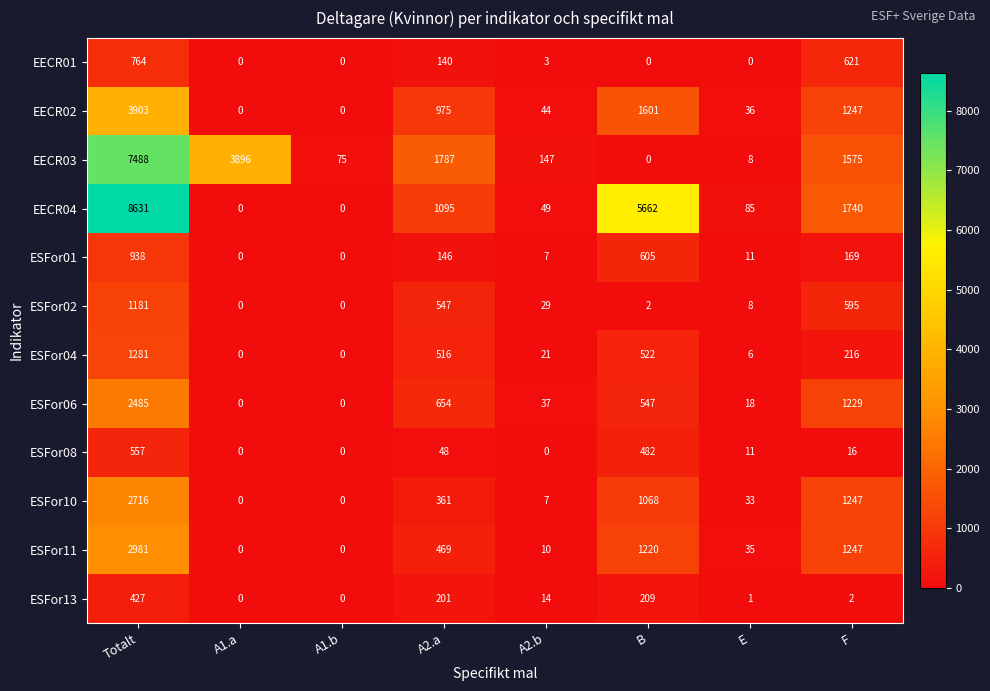

What is the difference between the maximum and minimum values in the ESFor11 series?

2981